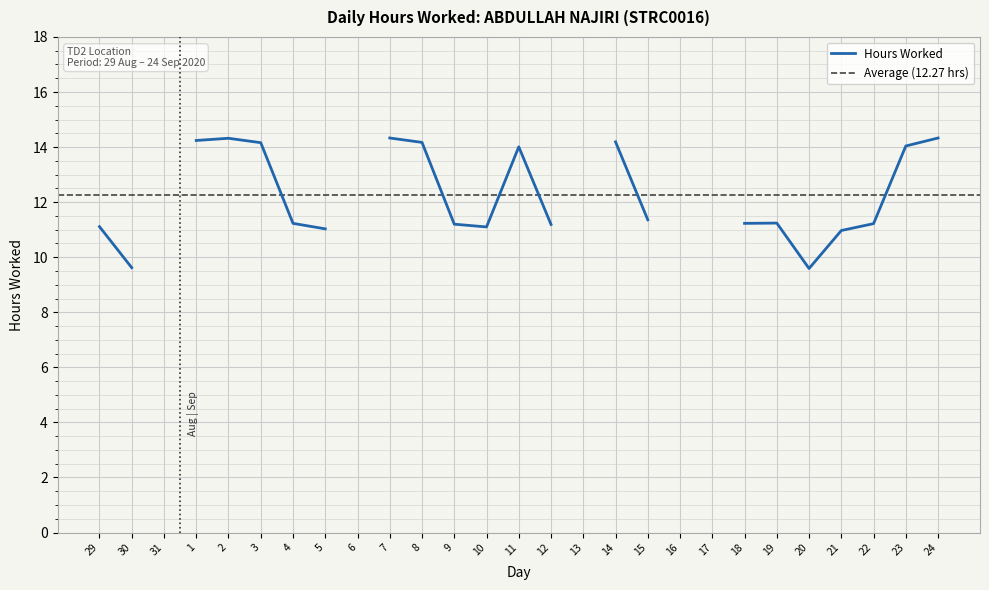

Rank the categories by value from lowest to highest.

31, 6, 13, 16, 17, 20, 30, 21, 5, 10, 29, 12, 9, 22, 4, 18, 19, 15, 11, 23, 3, 8, 14, 1, 2, 7, 24